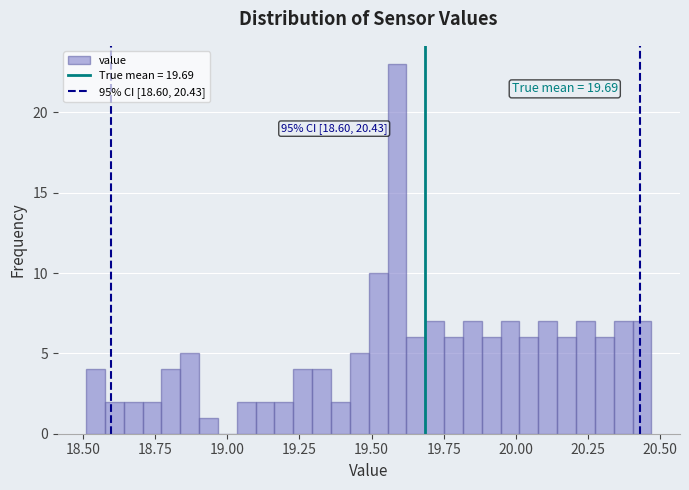

Read against the x-axis, roughly where is the centre of the tallest bar?

19.60